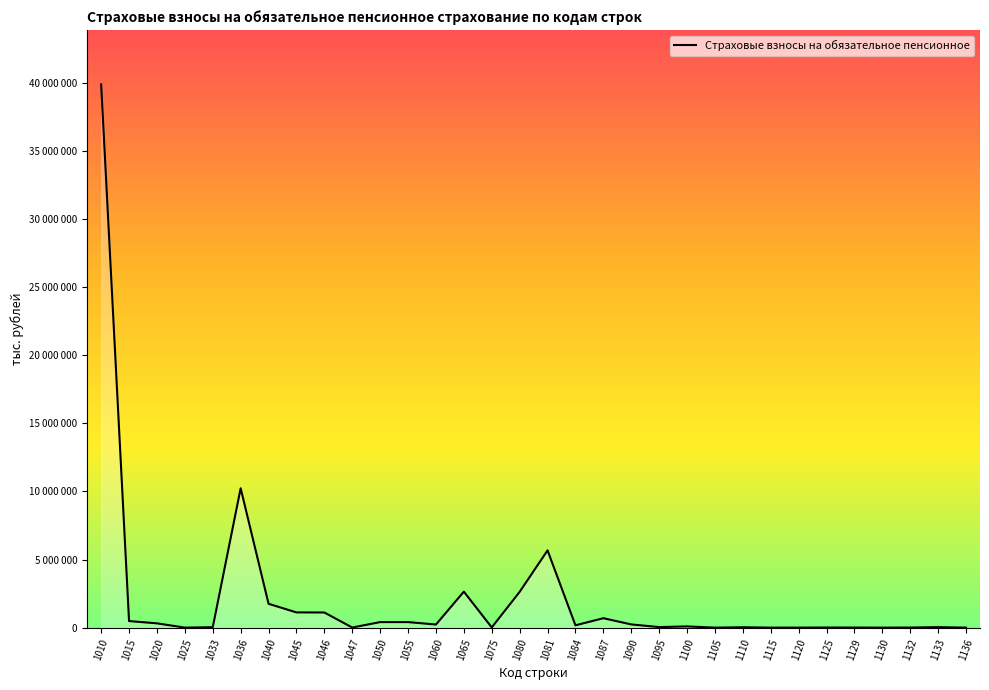

Is this an area chart (filled region under the line)?

Yes